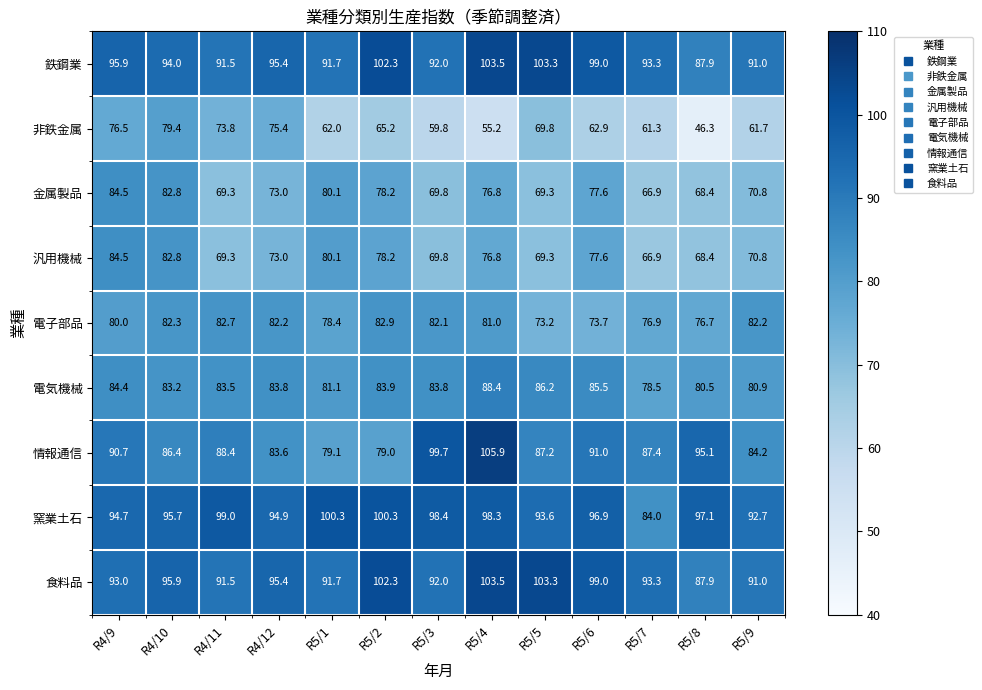

The value of 非鉄金属 at R5/2 is 43.9. True or false?

False